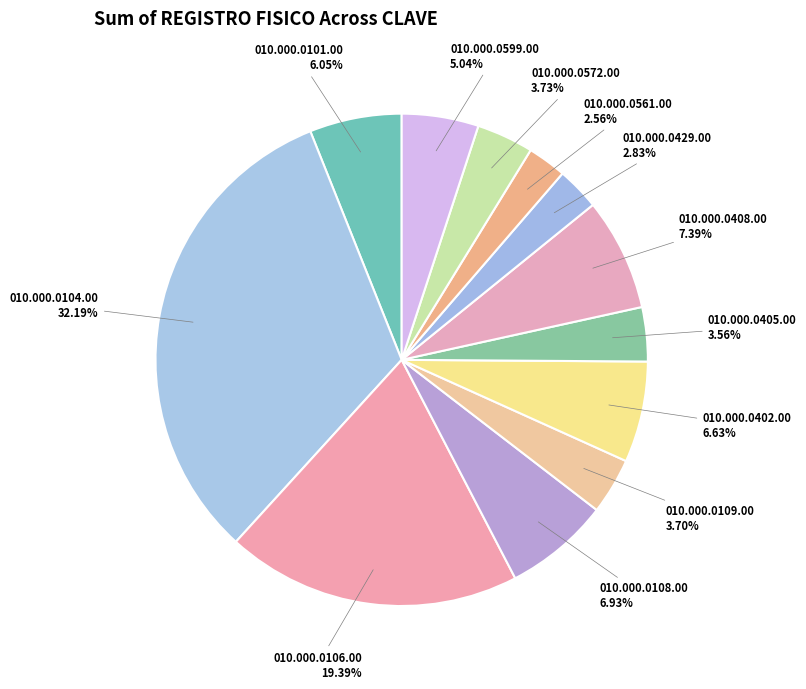

To the nearest percent, what portion does 010.000.0405.00 represent?

4%